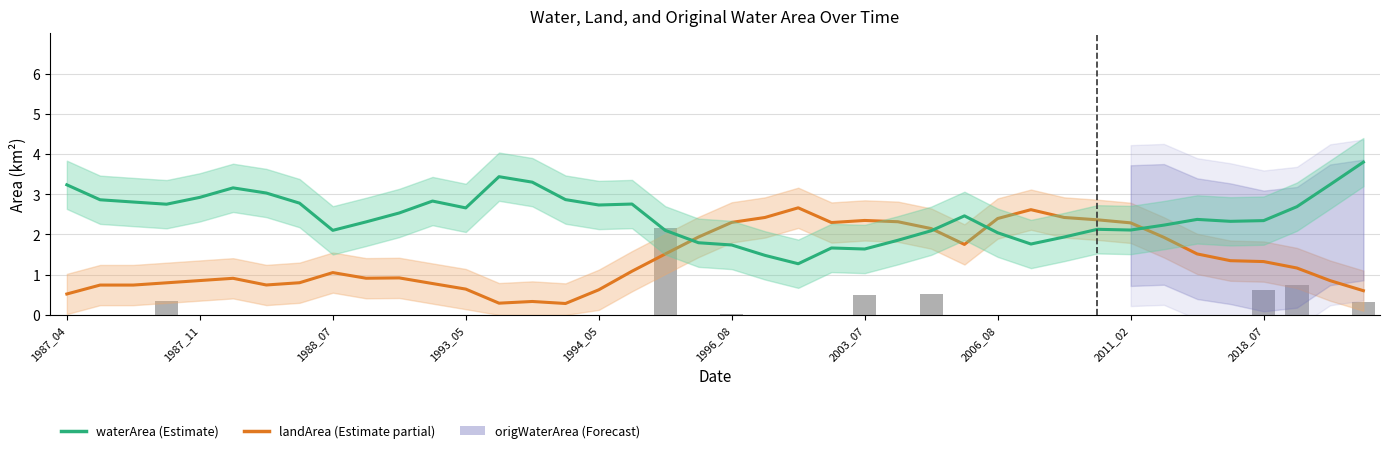

Is the value of waterArea at 10 greater than the value of landArea at 17?

Yes